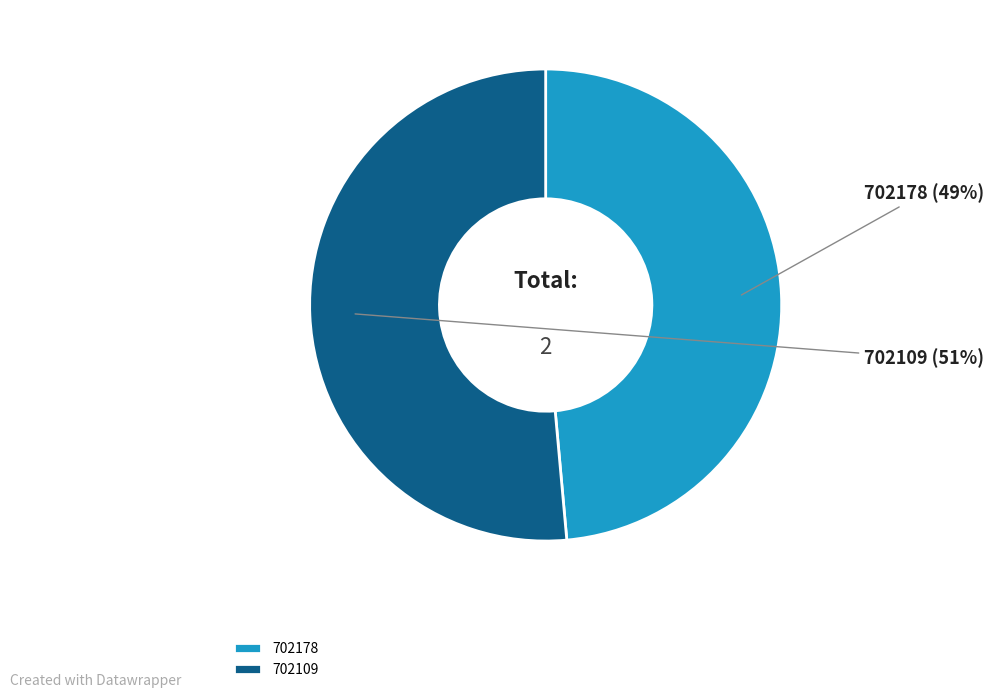

Is the sum of 702109 and 702178 greater than half?

Yes